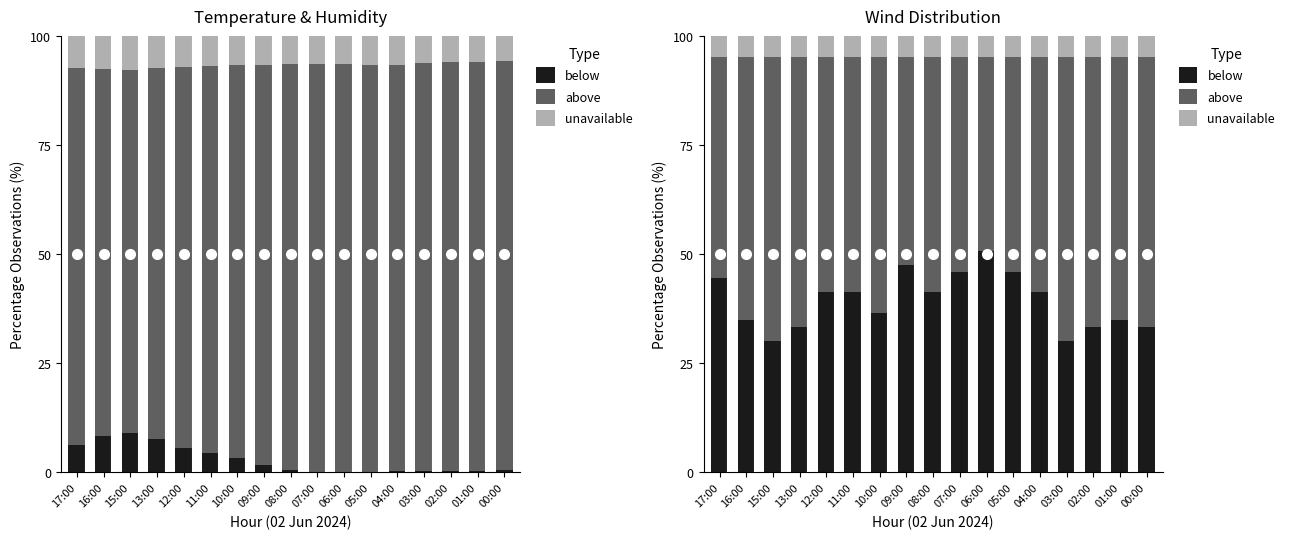

Read the below value at 04:00.

41.3